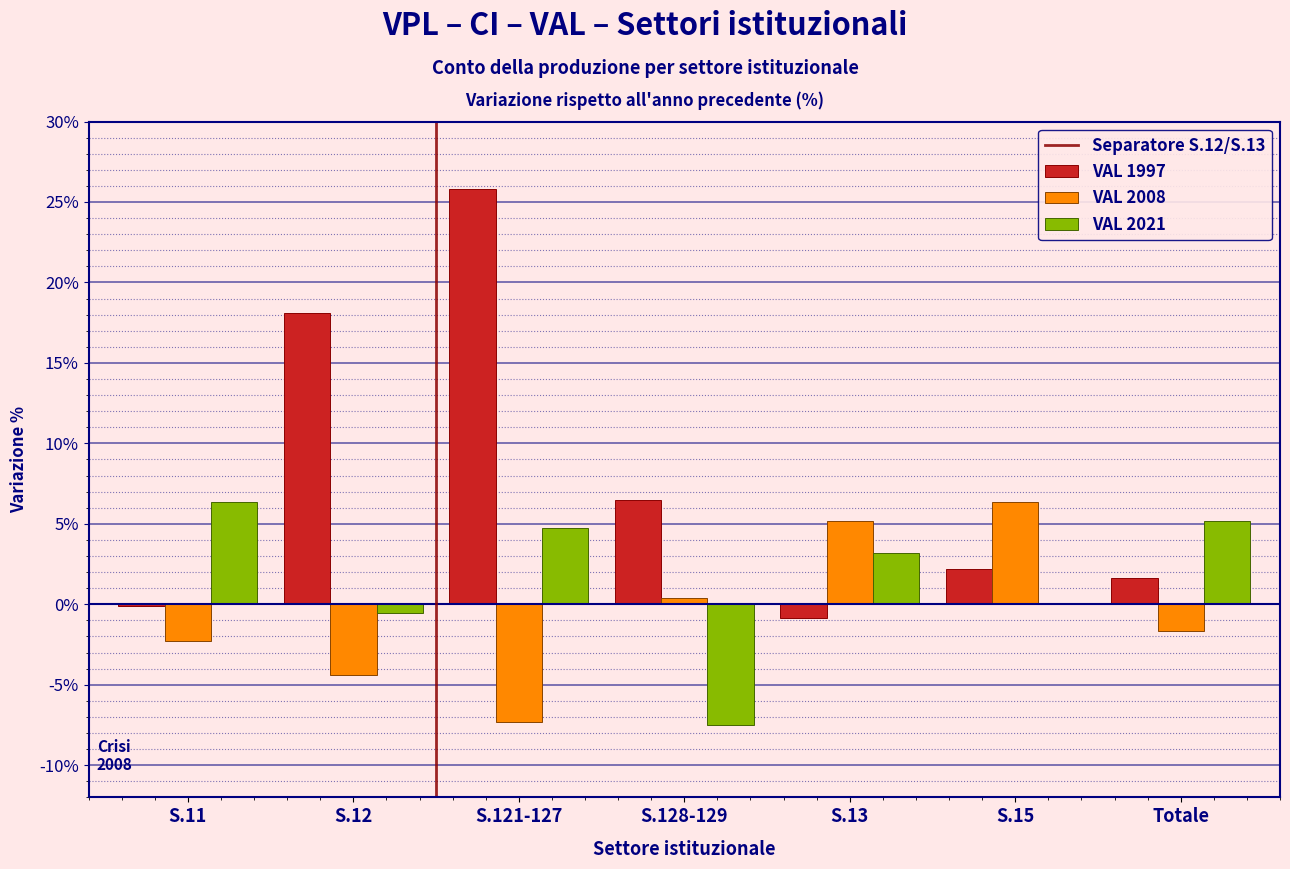

Reading left to right, list all the values displayed in this chart.

VAL 1997: S.11=-0.1	S.12=18.1	S.121-127=25.8	S.128-129=6.5	S.13=-0.8	S.15=2.2	Totale=1.6
VAL 2008: S.11=-2.3	S.12=-4.4	S.121-127=-7.3	S.128-129=0.4	S.13=5.2	S.15=6.3	Totale=-1.7
VAL 2021: S.11=6.3	S.12=-0.6	S.121-127=4.7	S.128-129=-7.5	S.13=3.2	S.15=0.1	Totale=5.2